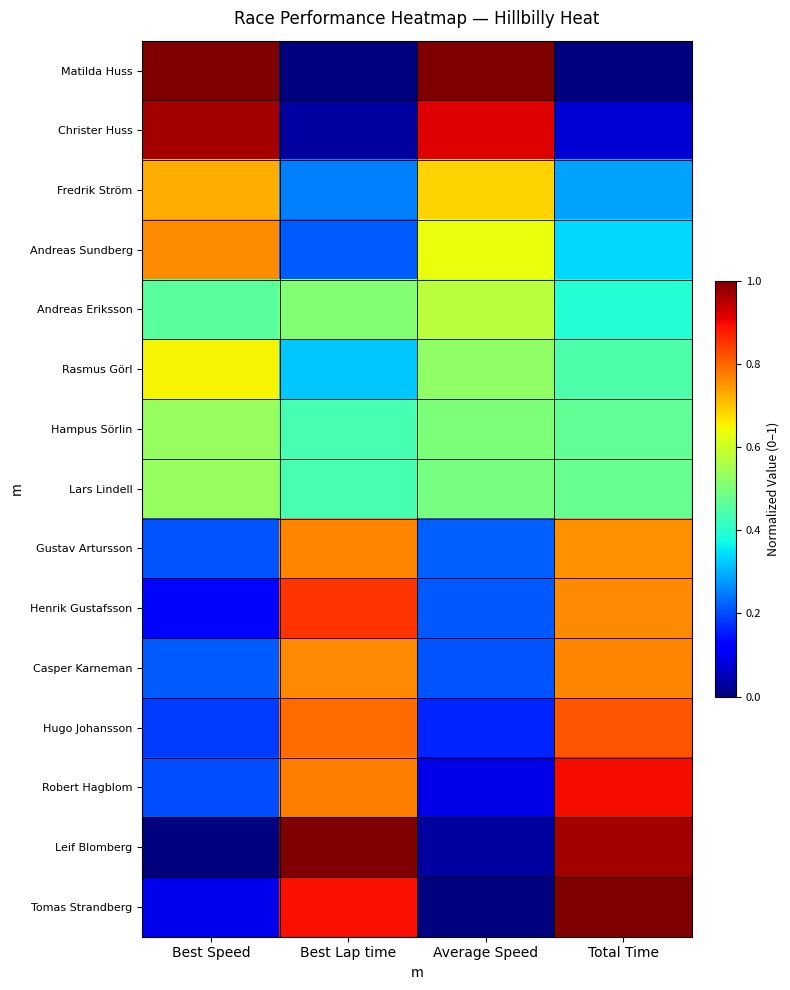

Which category has the lowest value across all series?

Best Lap time